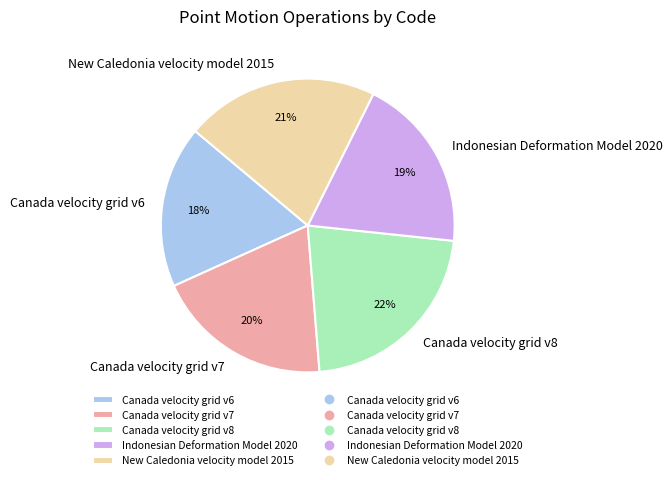

Does any single category account for the majority?

No